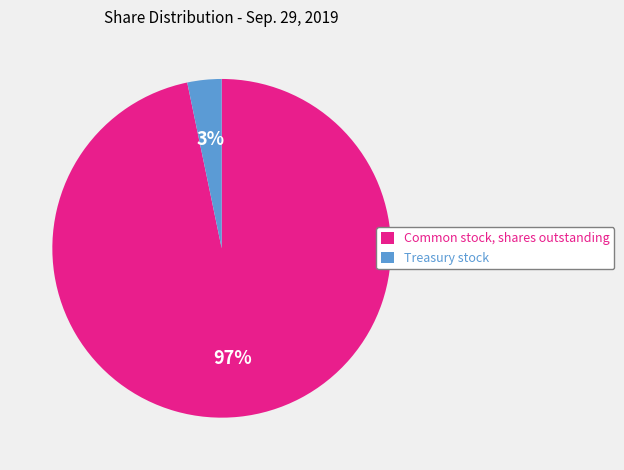

What is the majority slice?

Common stock, shares outstanding